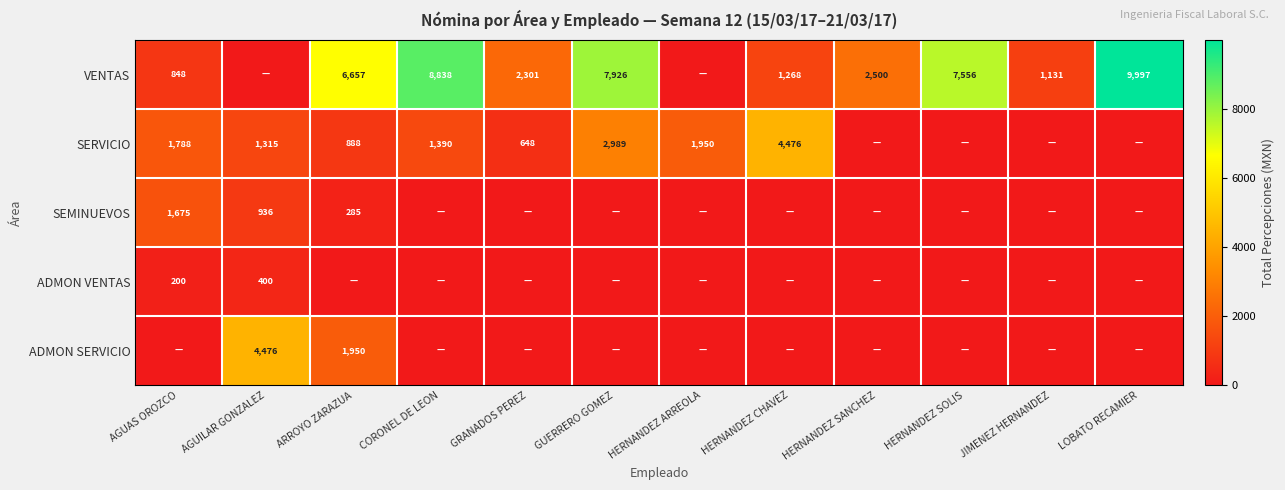

Is it true that VENTAS equals 15240.8 at LOBATO RECAMIER?

False